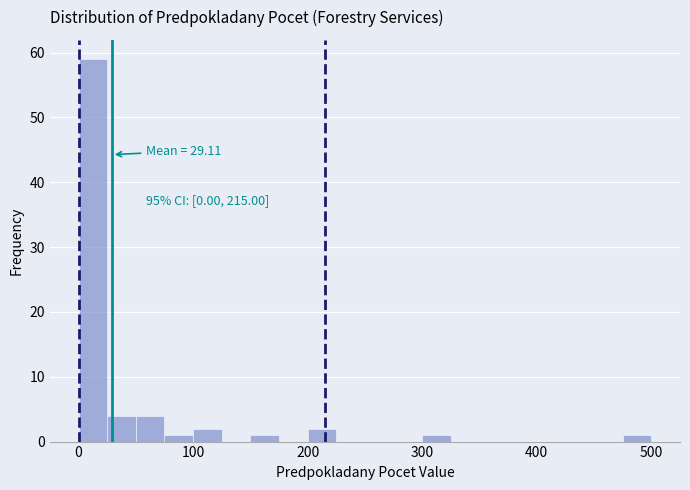

Read against the x-axis, roughly where is the centre of the tallest bar?

10